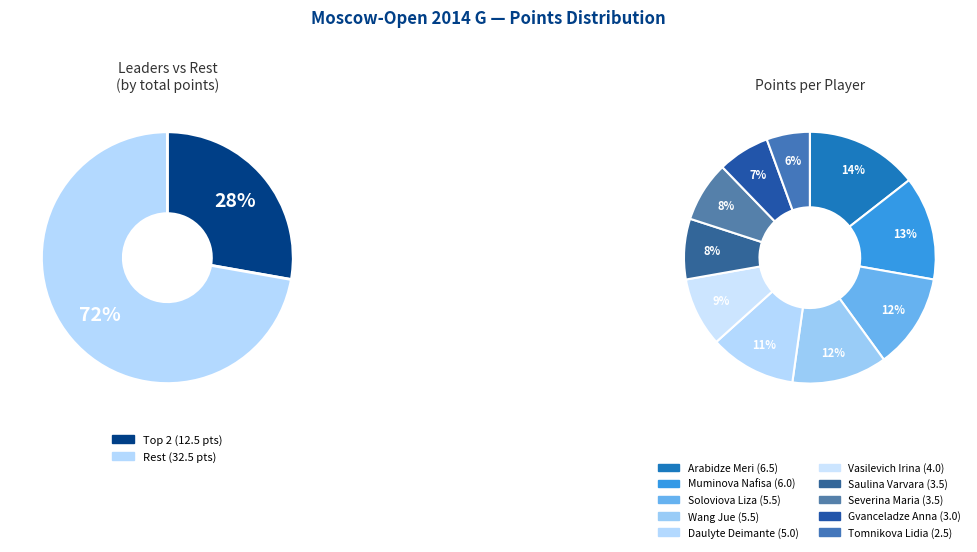

Which has a higher value, Arabidze Meri or Soloviova Liza?

Arabidze Meri